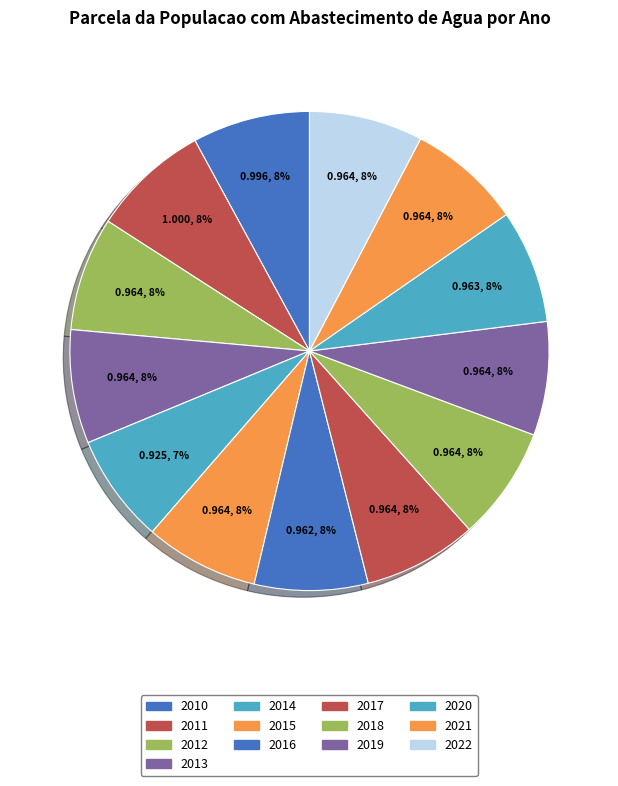

What percentage is the 2020 slice, to the nearest percent?

8%